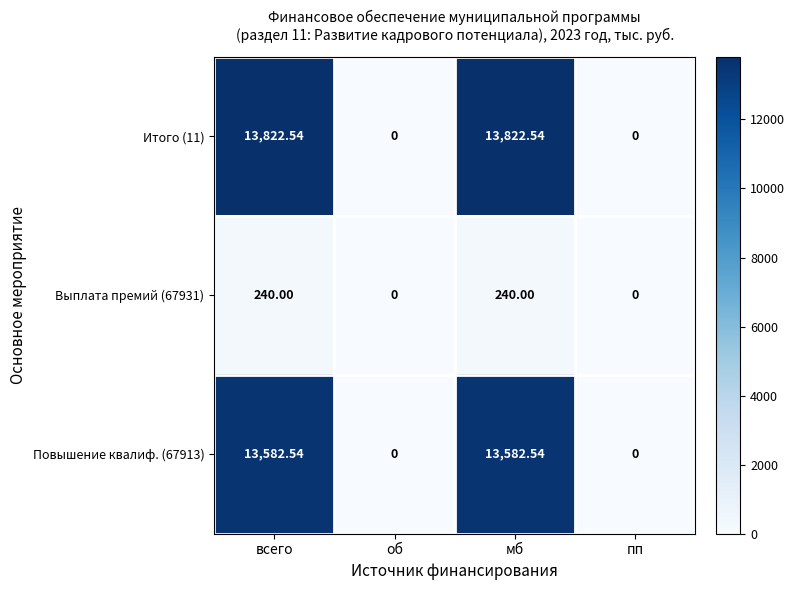

At which label does Итого (11) first exceed 13822?

всего